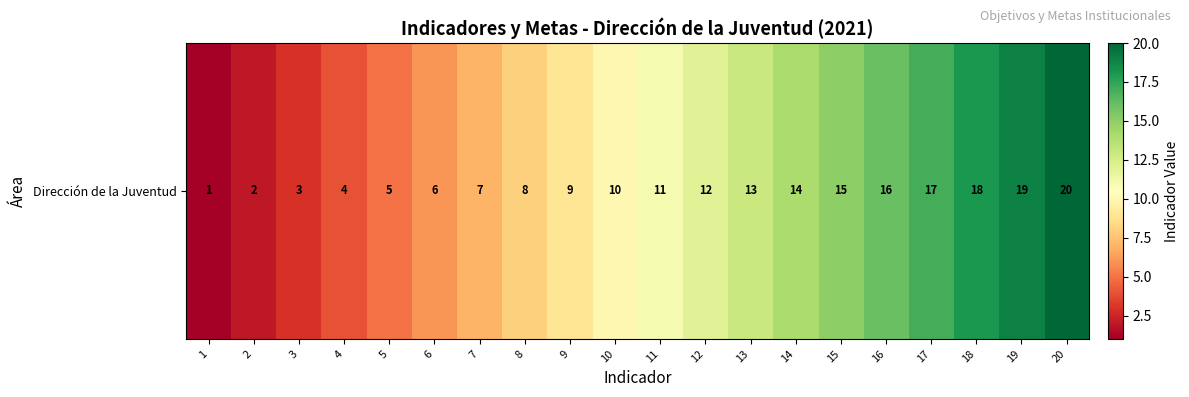

What value does the data have at 16, to the nearest 5?

15